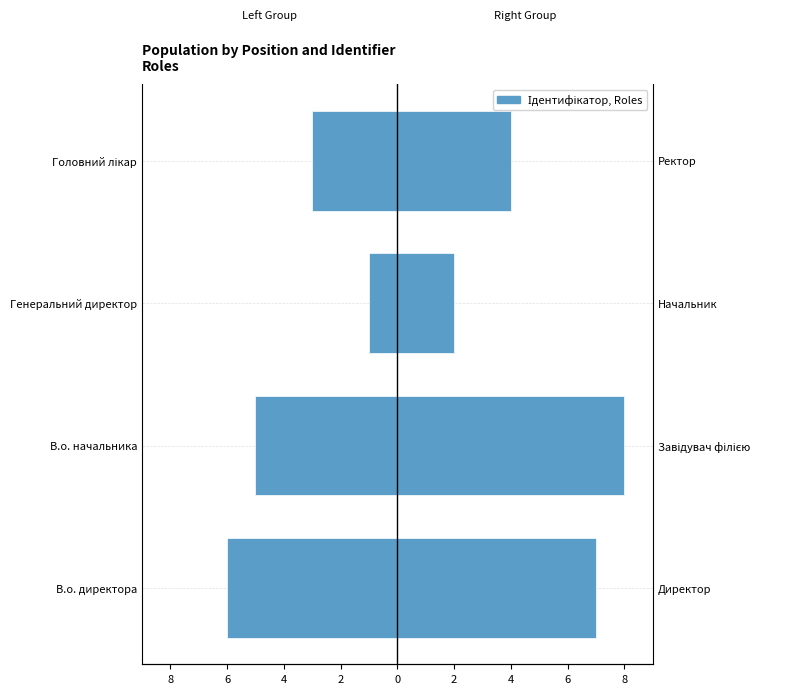

Rank the series at В.о. начальника from highest to lowest value.

Ідентифікатор (Right), Ідентифікатор (Left)